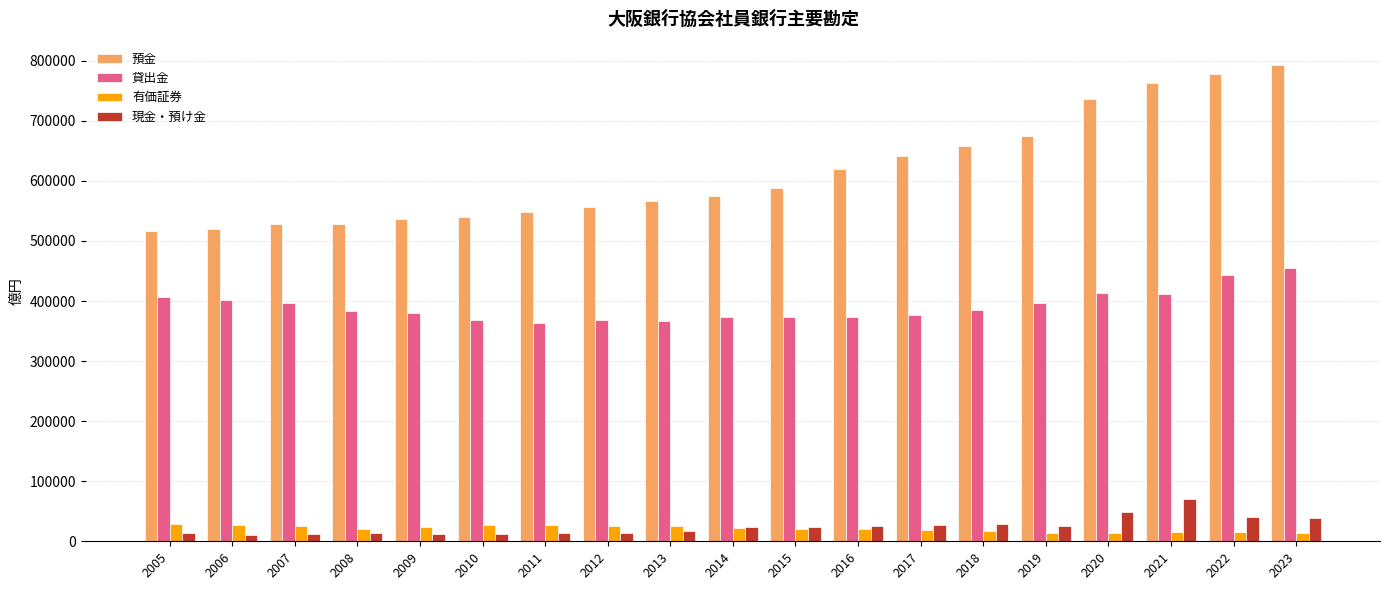

How many data points in 有価証券 are less than 20629?

9